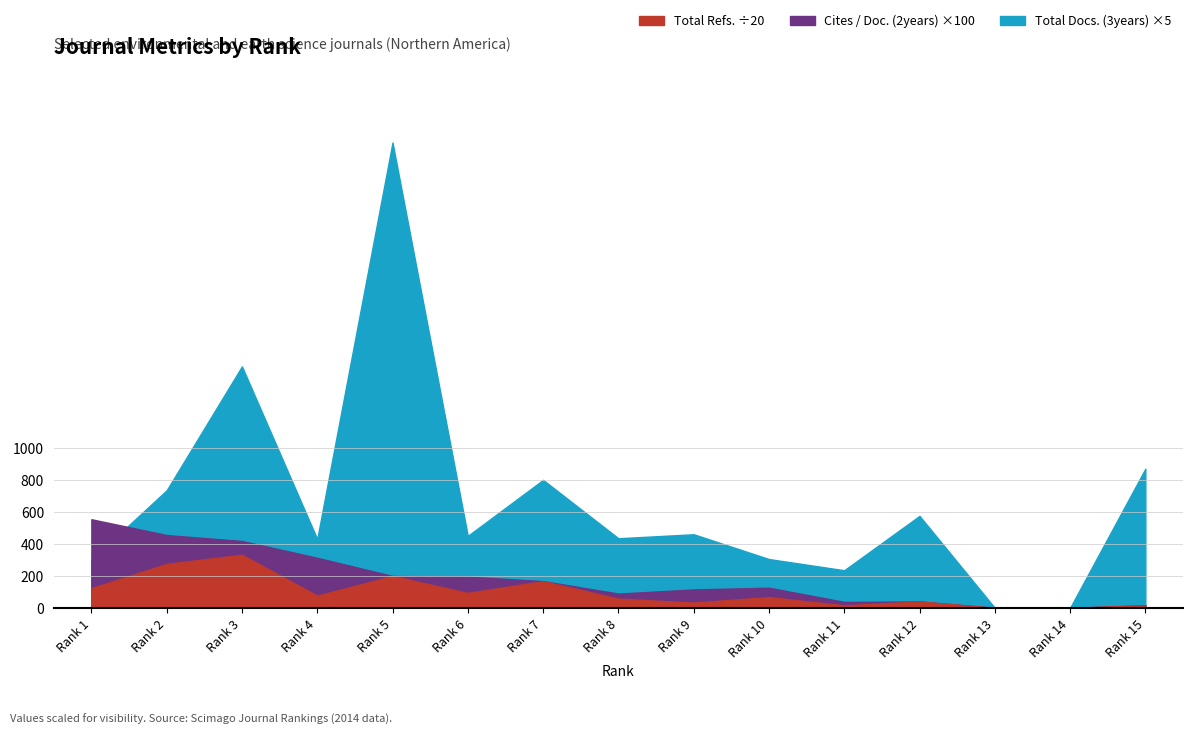

Count the number of data series in this chart.

3